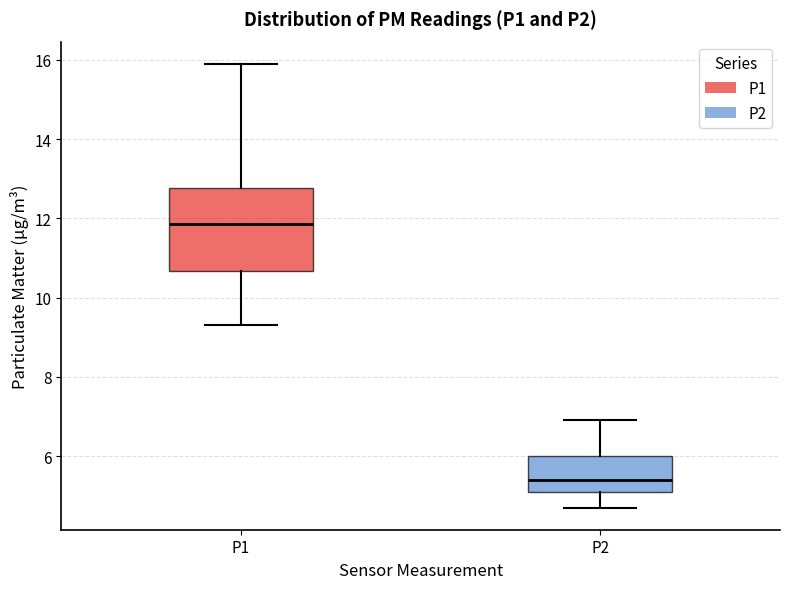

Where does the upper whisker of the box for P2 end on the y-axis? The values are not printed on the chart, so give them approximately, as read against the axis.

7.0